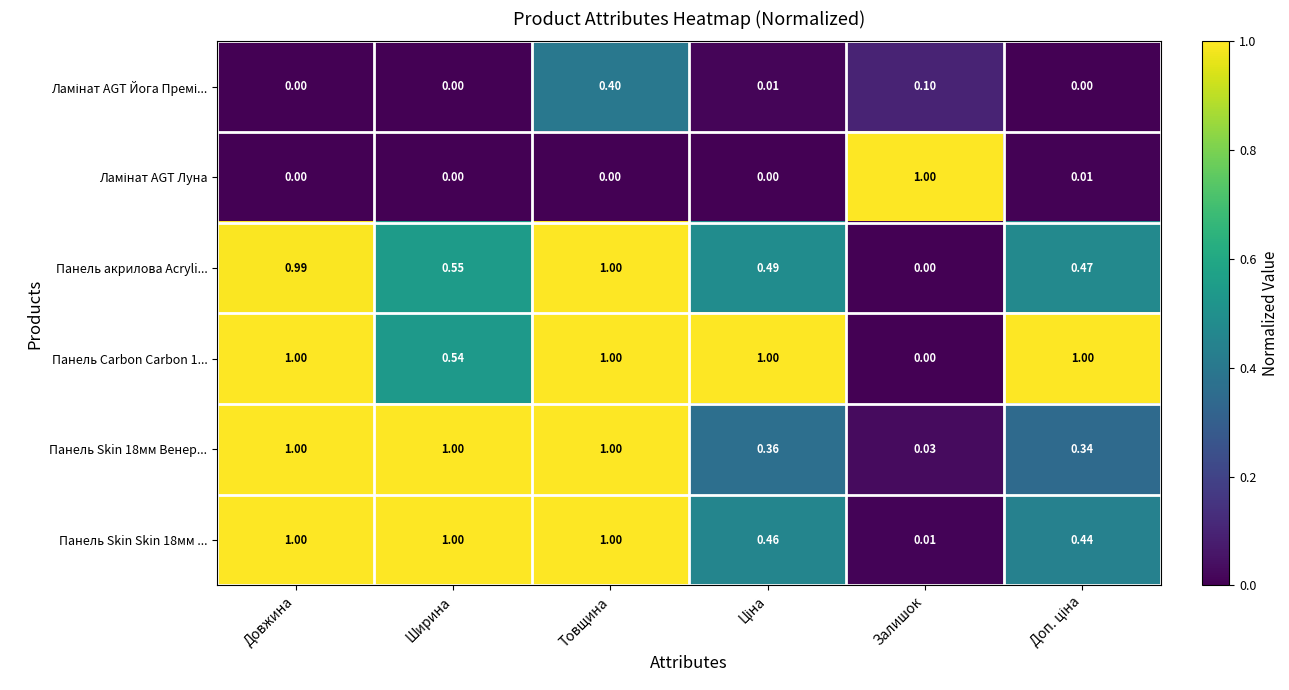

At which label does Панель акрилова Acryli... reach its minimum?

Залишок